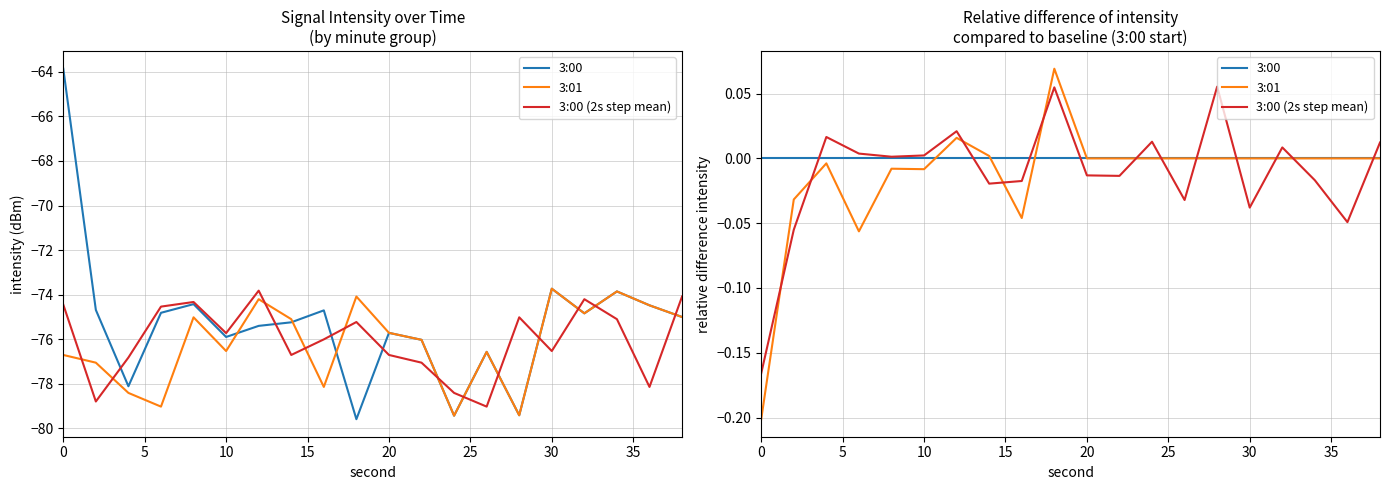

How many times do 3:01 and 3:00 (2s step mean) cross each other?

12